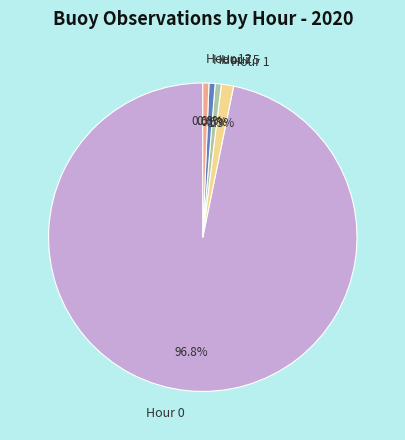

To the nearest percent, what portion does Hour 5 represent?

1%